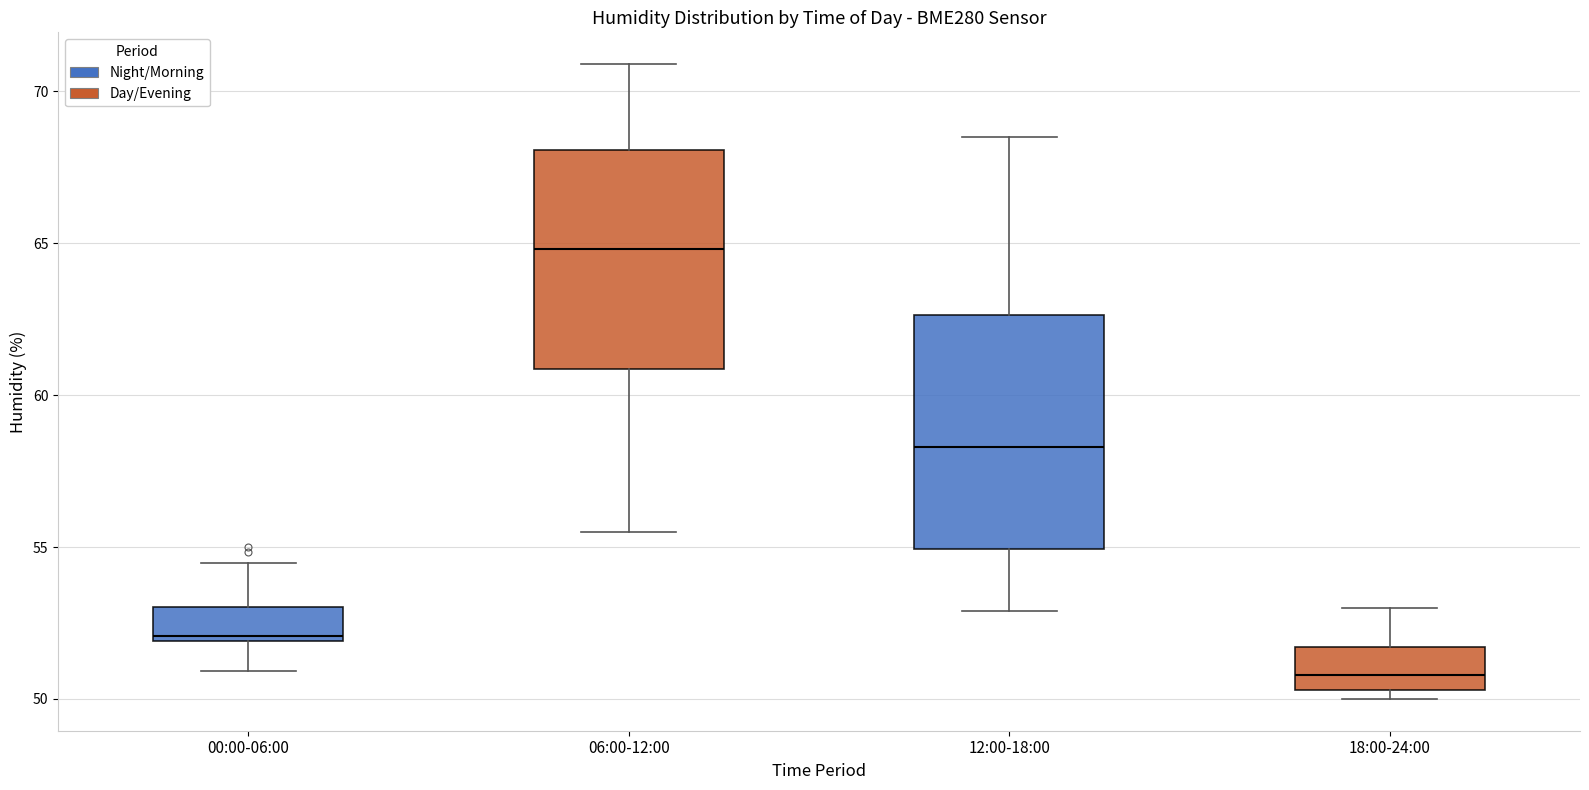

Reading left to right, read every box against the y-axis: the position of its median line, the range the box covers, and the ends of its whiskers. The values are not printed on the chart, so give them approximately, as read against the axis.

00:00-06:00: median 52.0 (just above the box's lower edge), box 52.0 to 53.0, whiskers 51.0 to 54.5
06:00-12:00: median 65.0, box 61.0 to 68.0, whiskers 55.5 to 71.0
12:00-18:00: median 58.5, box 55.0 to 62.5, whiskers 53.0 to 68.5
18:00-24:00: median 51.0, box 50.5 to 51.5, whiskers 50.0 to 53.0